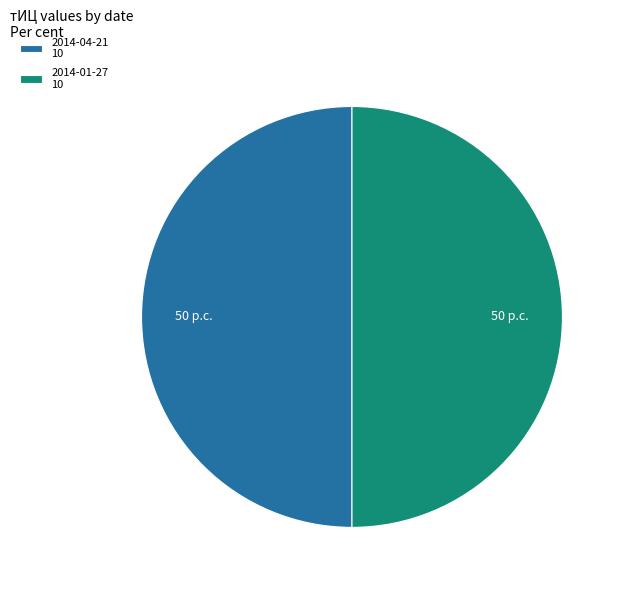

Is the sum of 2014-01-27 10 and 2014-04-21 10 greater than half?

Yes